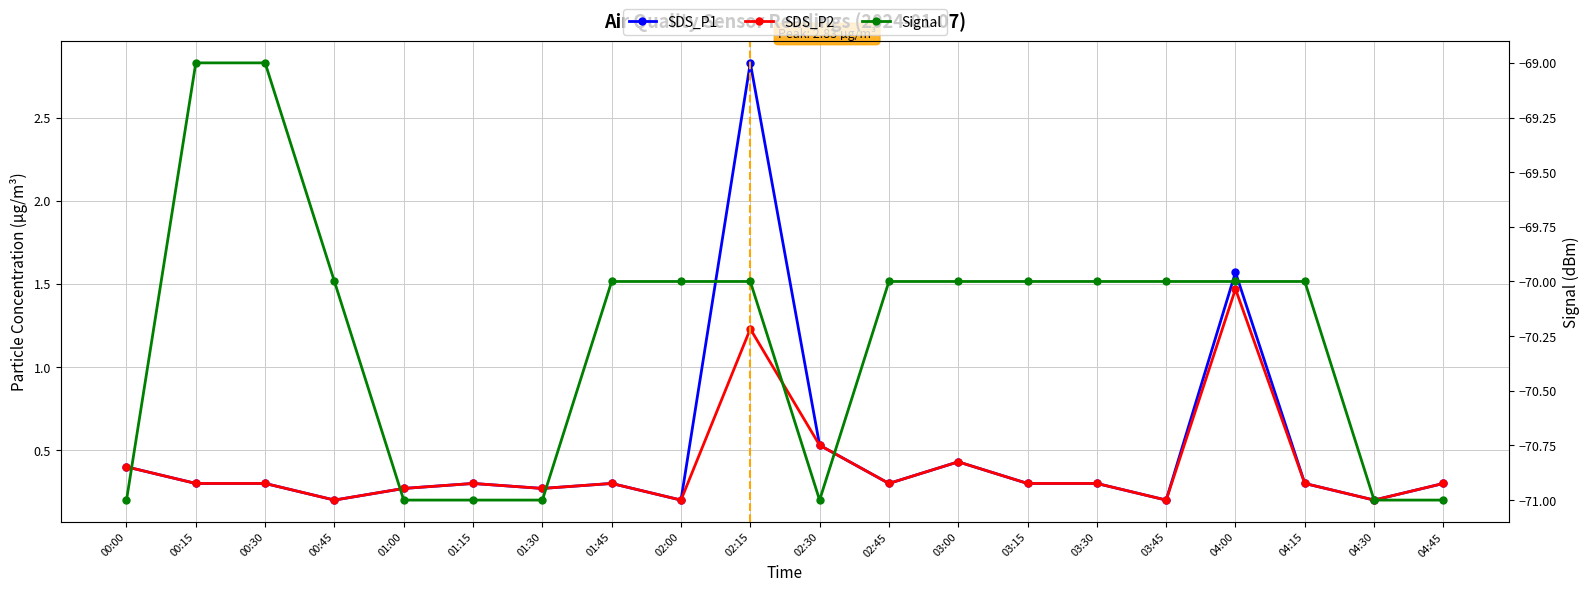

True or false: SDS_P1 and Signal cross at least once.

False